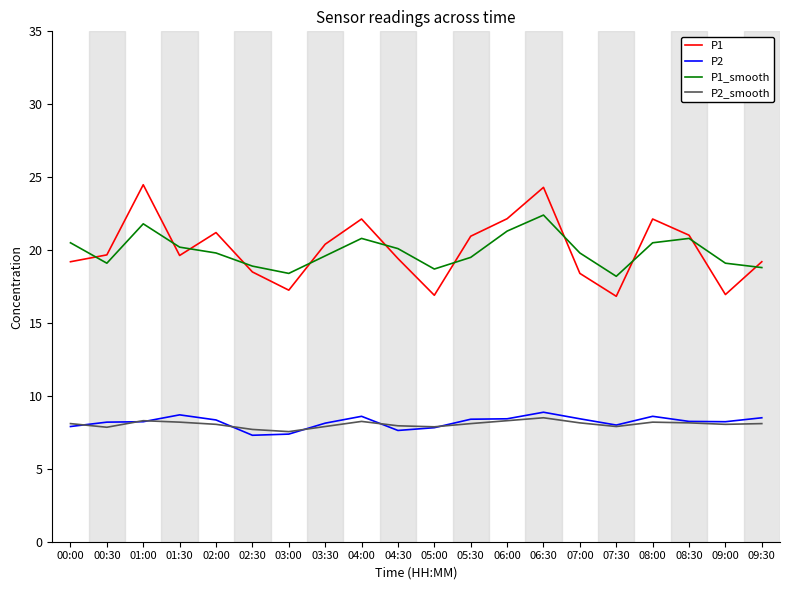

Which series has the widest spread of values?

P1